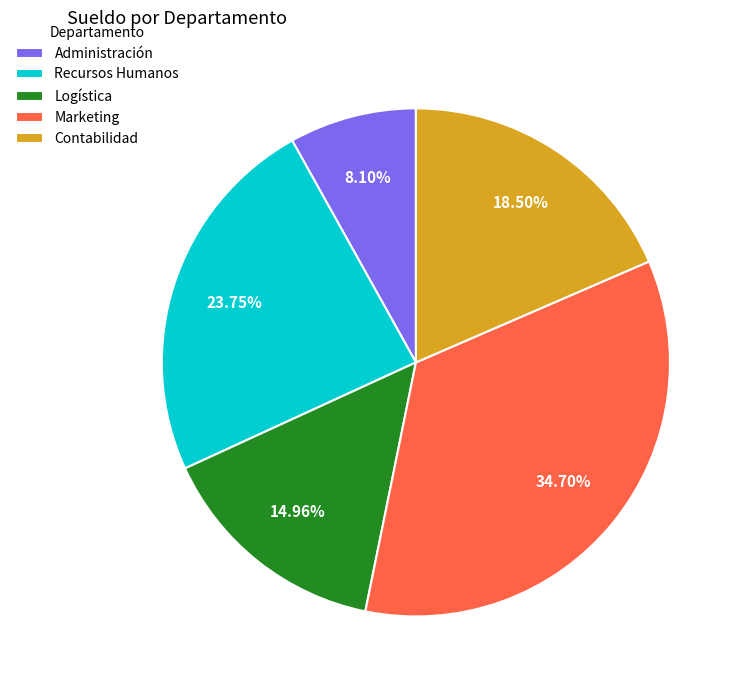

Which category has the biggest portion of the pie?

Marketing